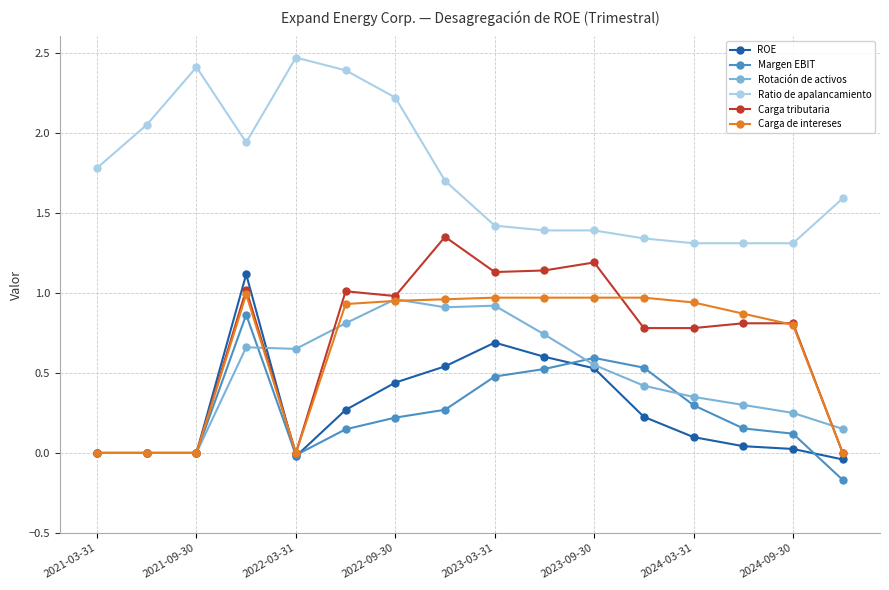

Which series has the largest total across all categories?

Ratio de apalancamiento